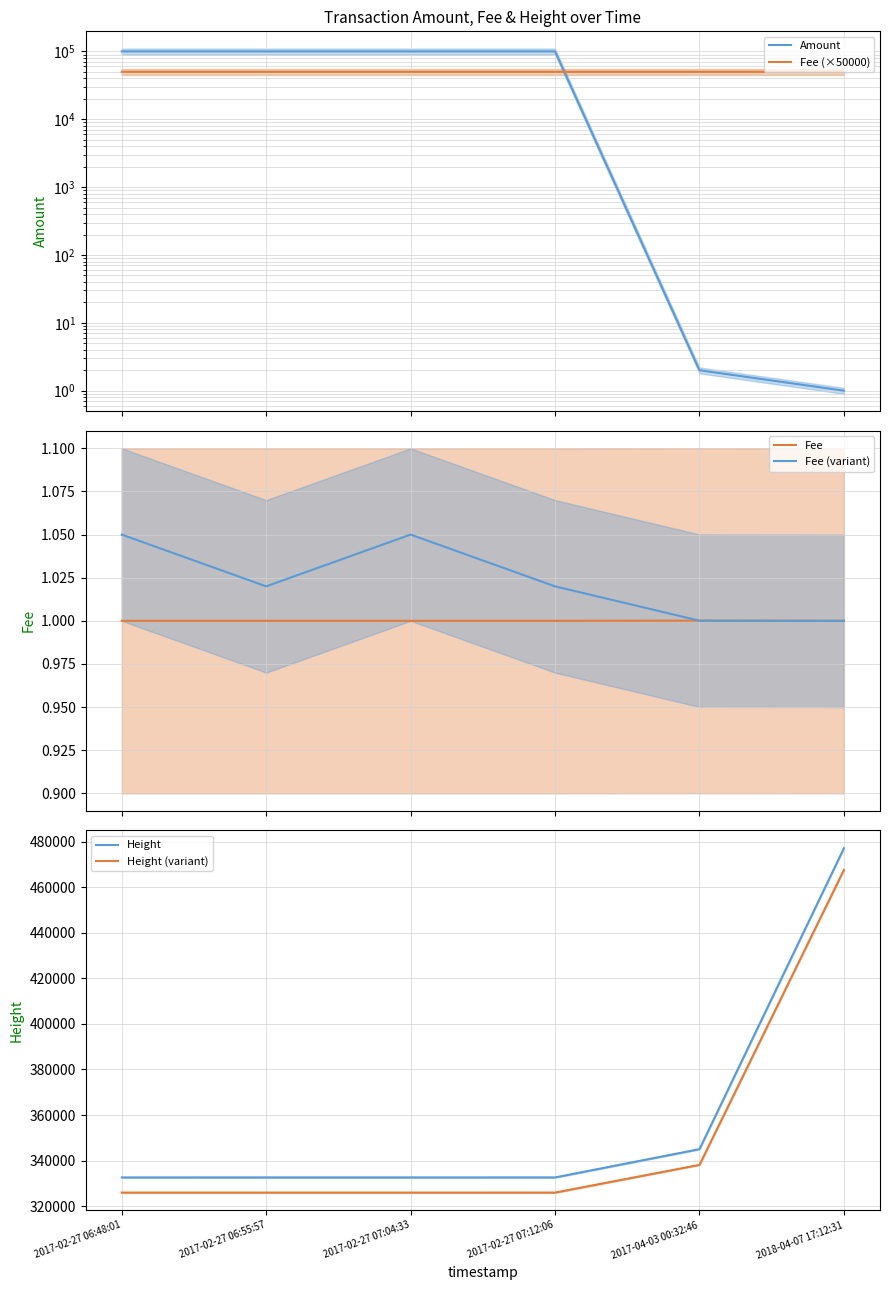

Between 2017-04-03 00:32:46 and 2018-04-07 17:12:31, which series saw the biggest shift?

Height